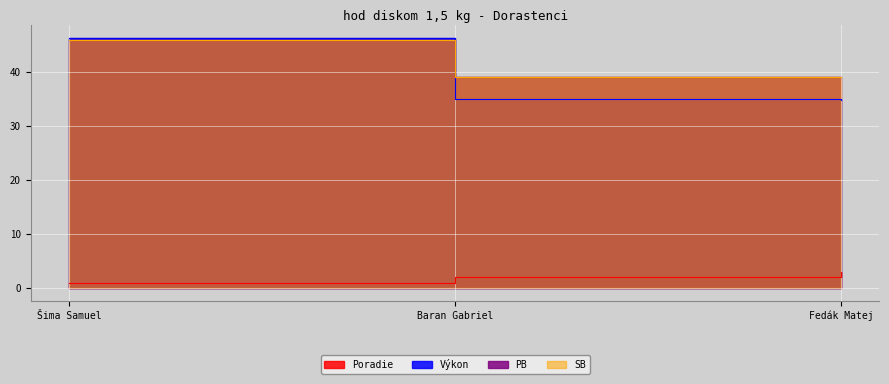

What is the total value across all series at Šima Samuel?

139.3